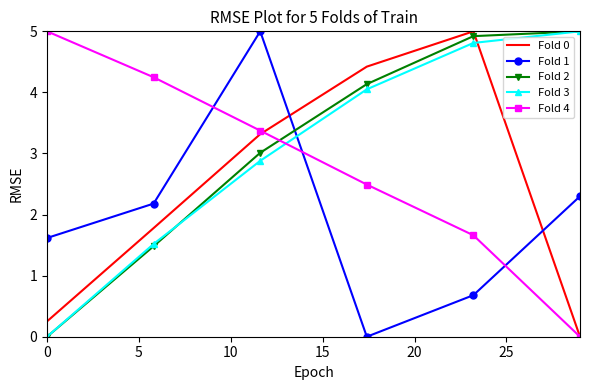

What is the difference between the maximum and second lowest values in the Fold 1 series?

4.3